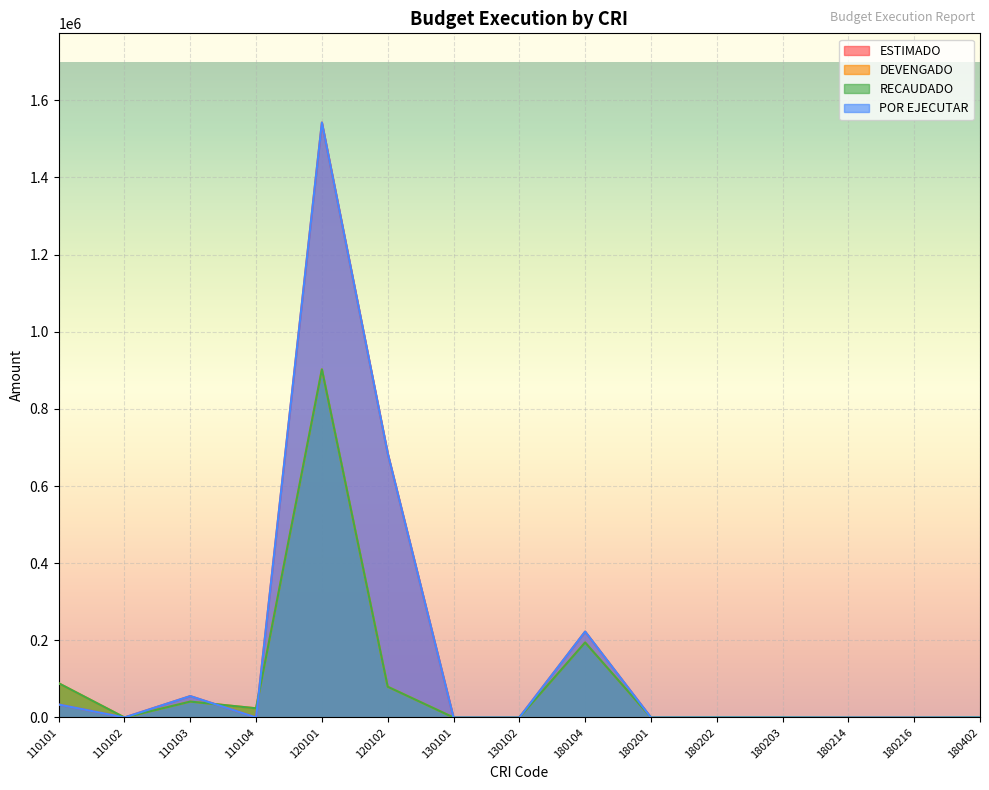

Between 130102 and 110102, which is larger?

130102